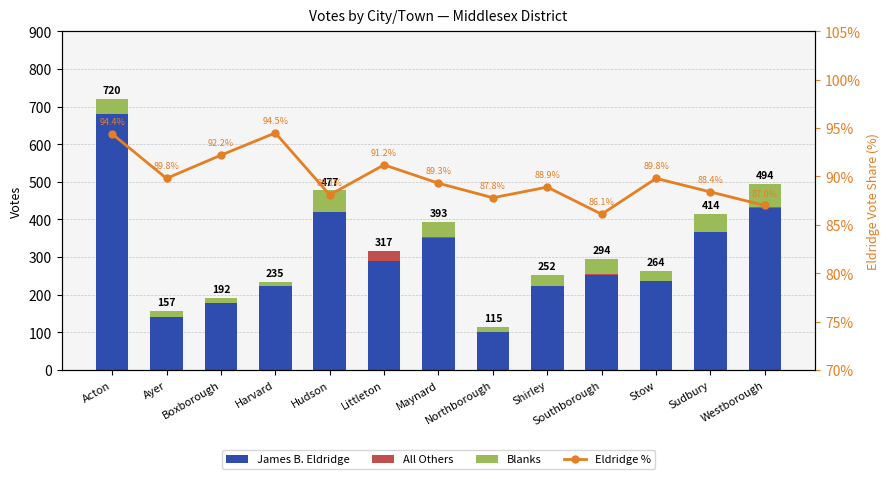

Which series has the largest total across all categories?

James B. Eldridge